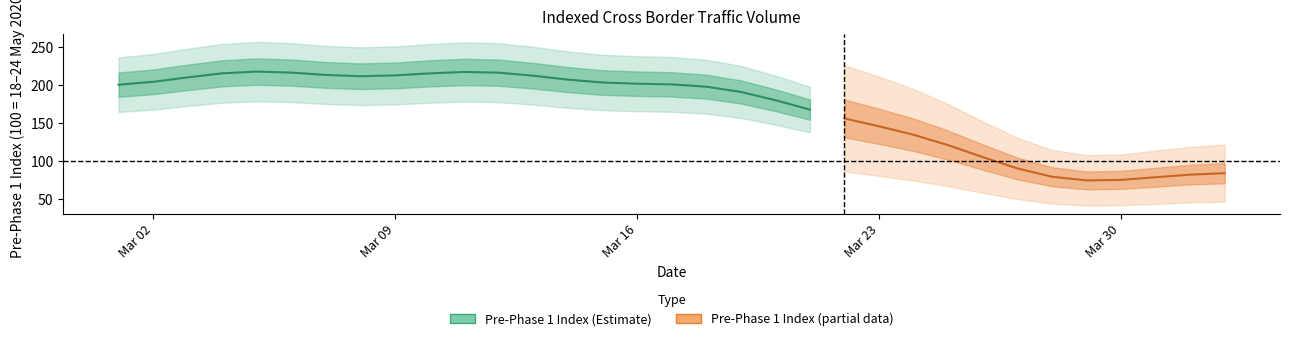

Does the chart display data point markers on the line(s)?

No